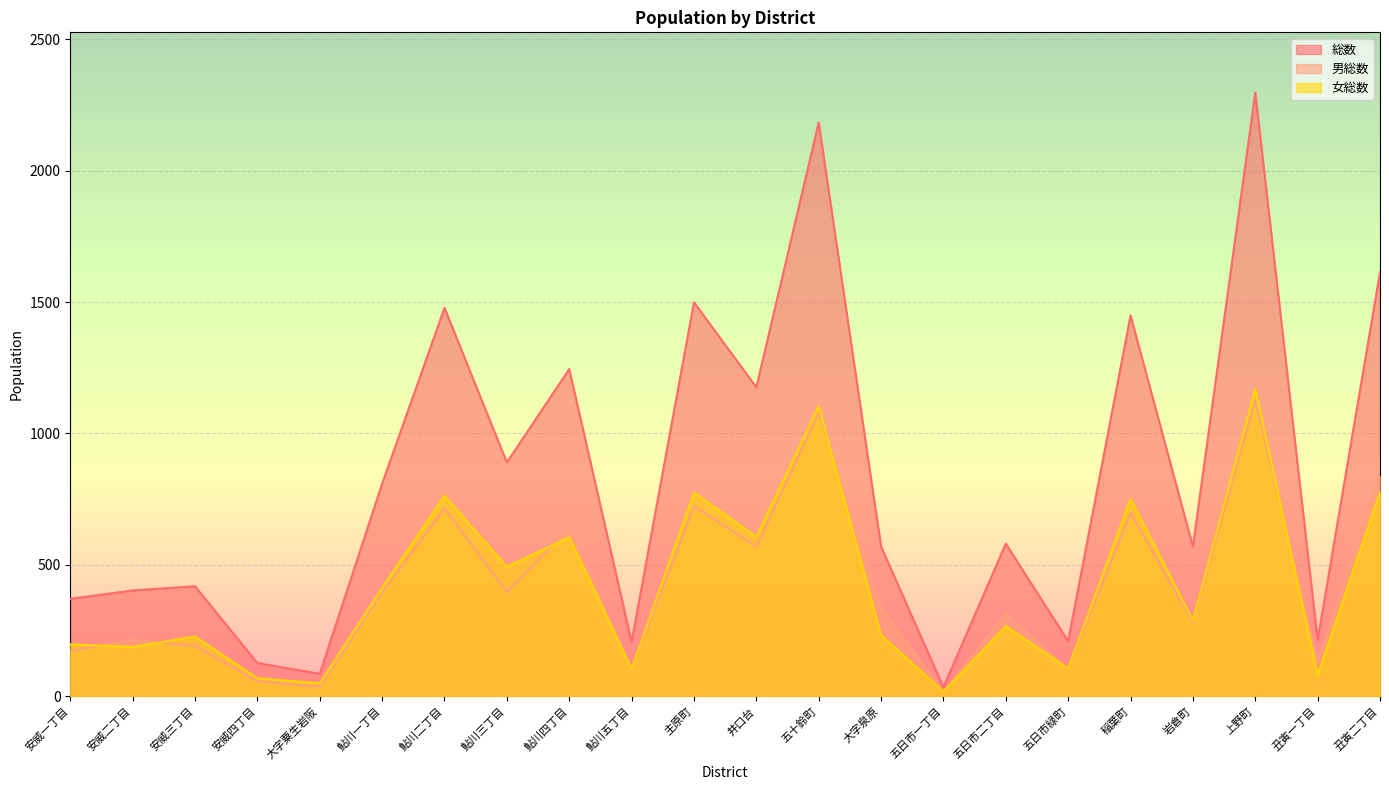

Between 鮎川二丁目 and 五日市緑町, which series saw the biggest shift?

総数